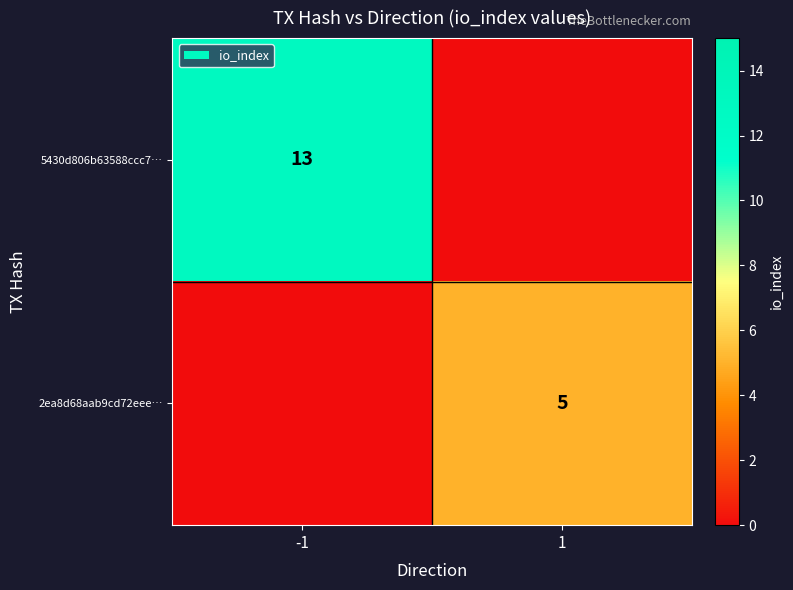

Which has a higher value, -1 or 1?

-1